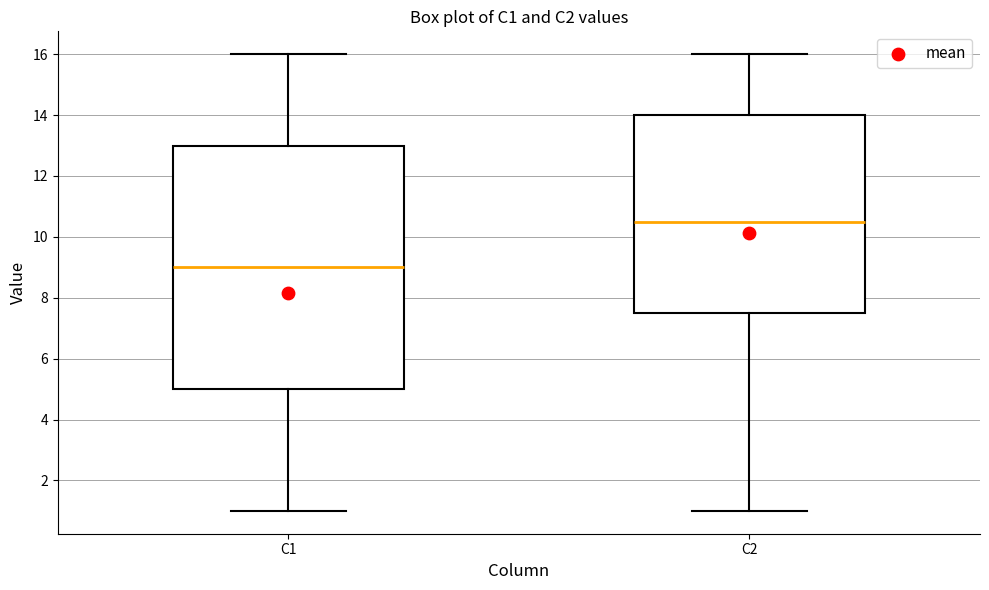

Reading left to right, read every box against the y-axis: the position of its median line, the range the box covers, and the ends of its whiskers. The values are not printed on the chart, so give them approximately, as read against the axis.

C1: median 9.0, box 5.0 to 13.0, whiskers 1.0 to 16.0
C2: median 10.6, box 7.6 to 14.0, whiskers 1.0 to 16.0